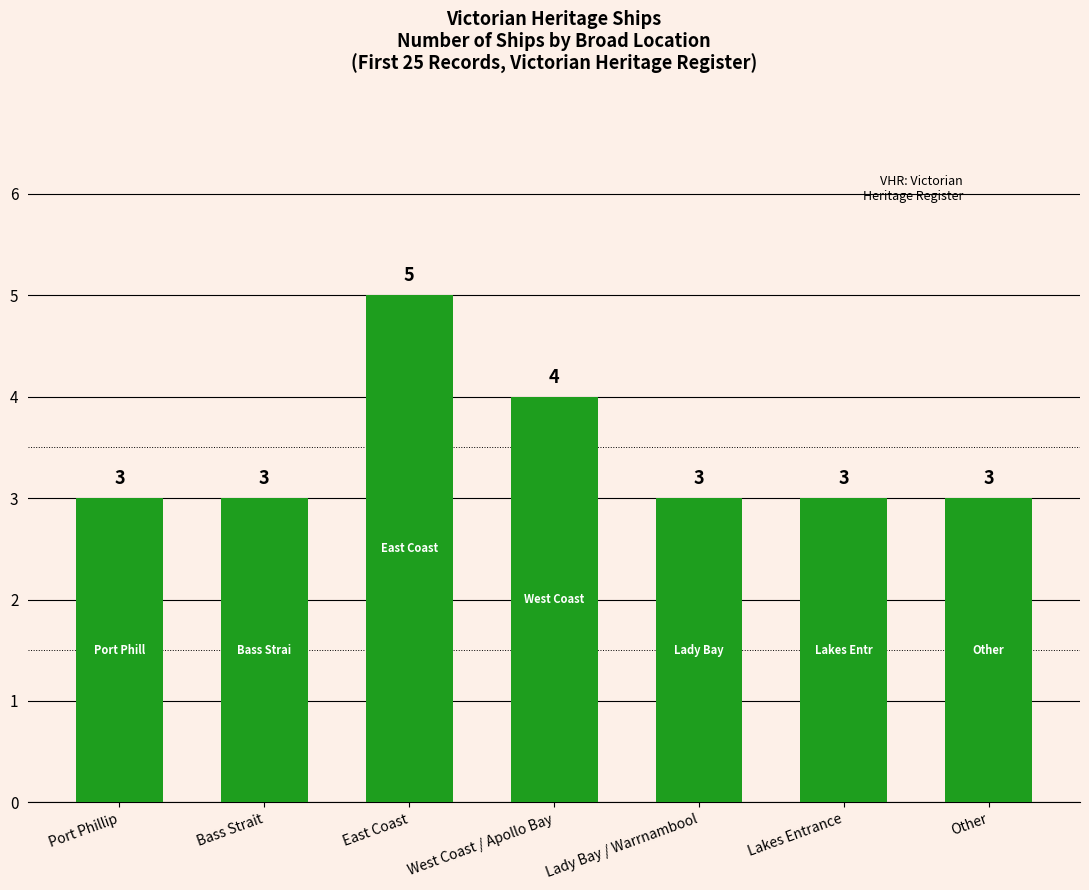

What is the greatest value displayed?

5